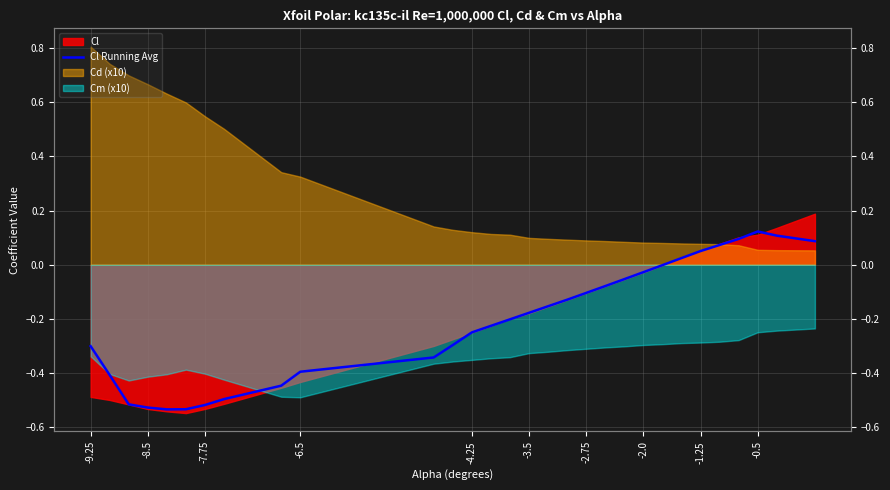

How many lines are shown in the chart?

1